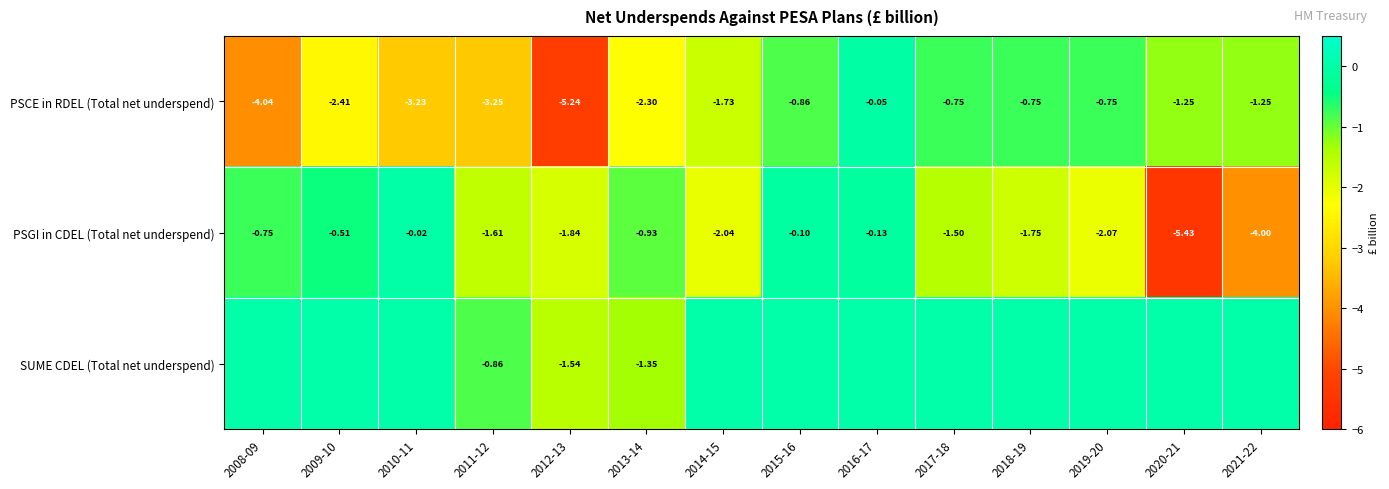

Between 2014-15 and 2018-19, which is larger?

2018-19